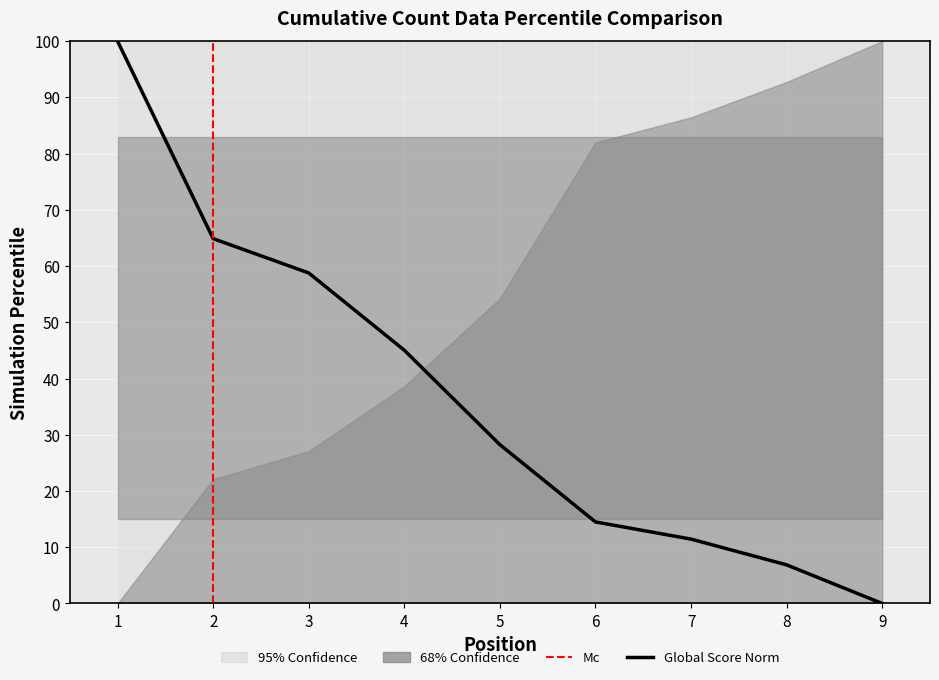

True or false: there are more than 2 points higher than both neighbors.

False